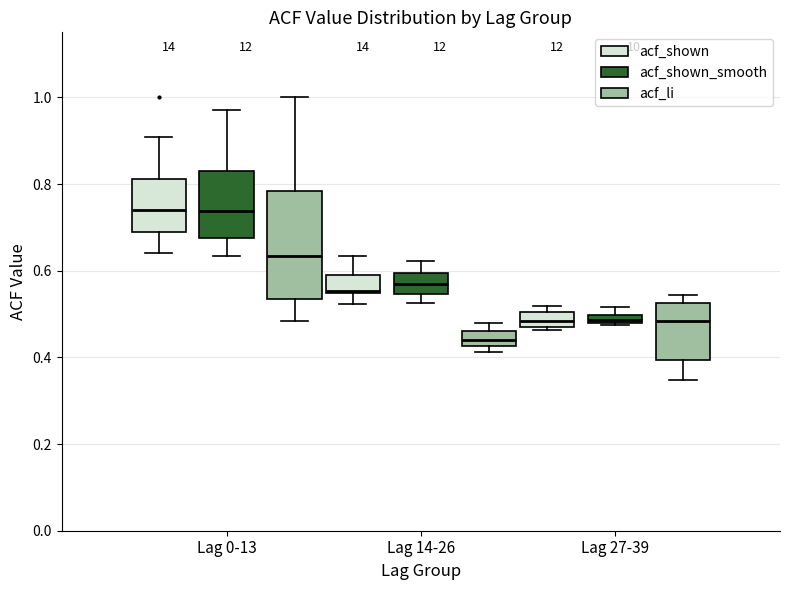

Where does the lower whisker of the box for Lag 0-13 (acf_shown) end on the y-axis? The values are not printed on the chart, so give them approximately, as read against the axis.

0.64